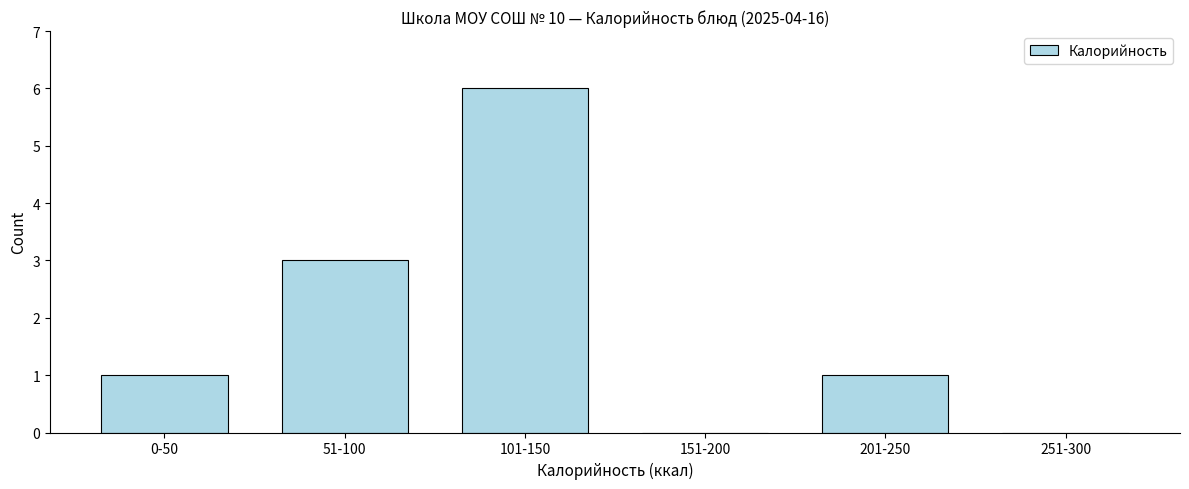

Reading left to right, list all the values displayed in this chart.

0-50=1	51-100=3	101-150=6	151-200=0	201-250=1	251-300=0